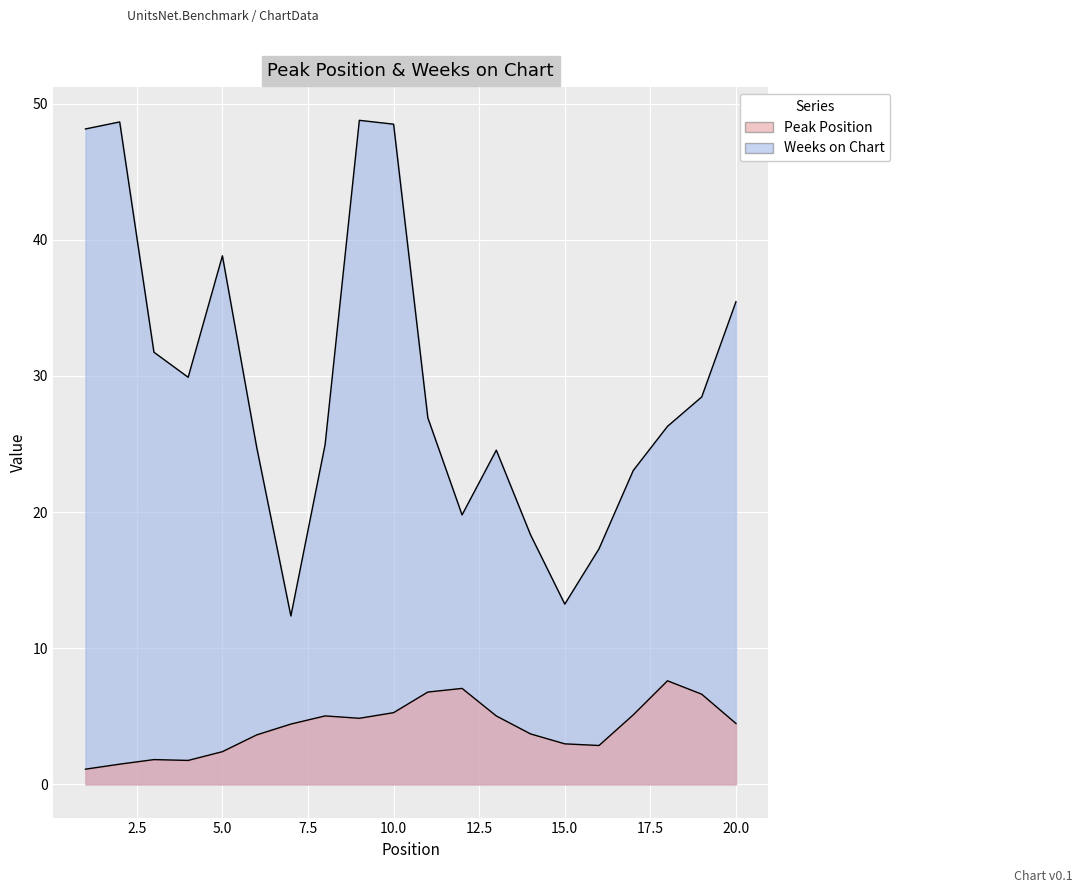

The value of Peak Position at 8 is 14. True or false?

False